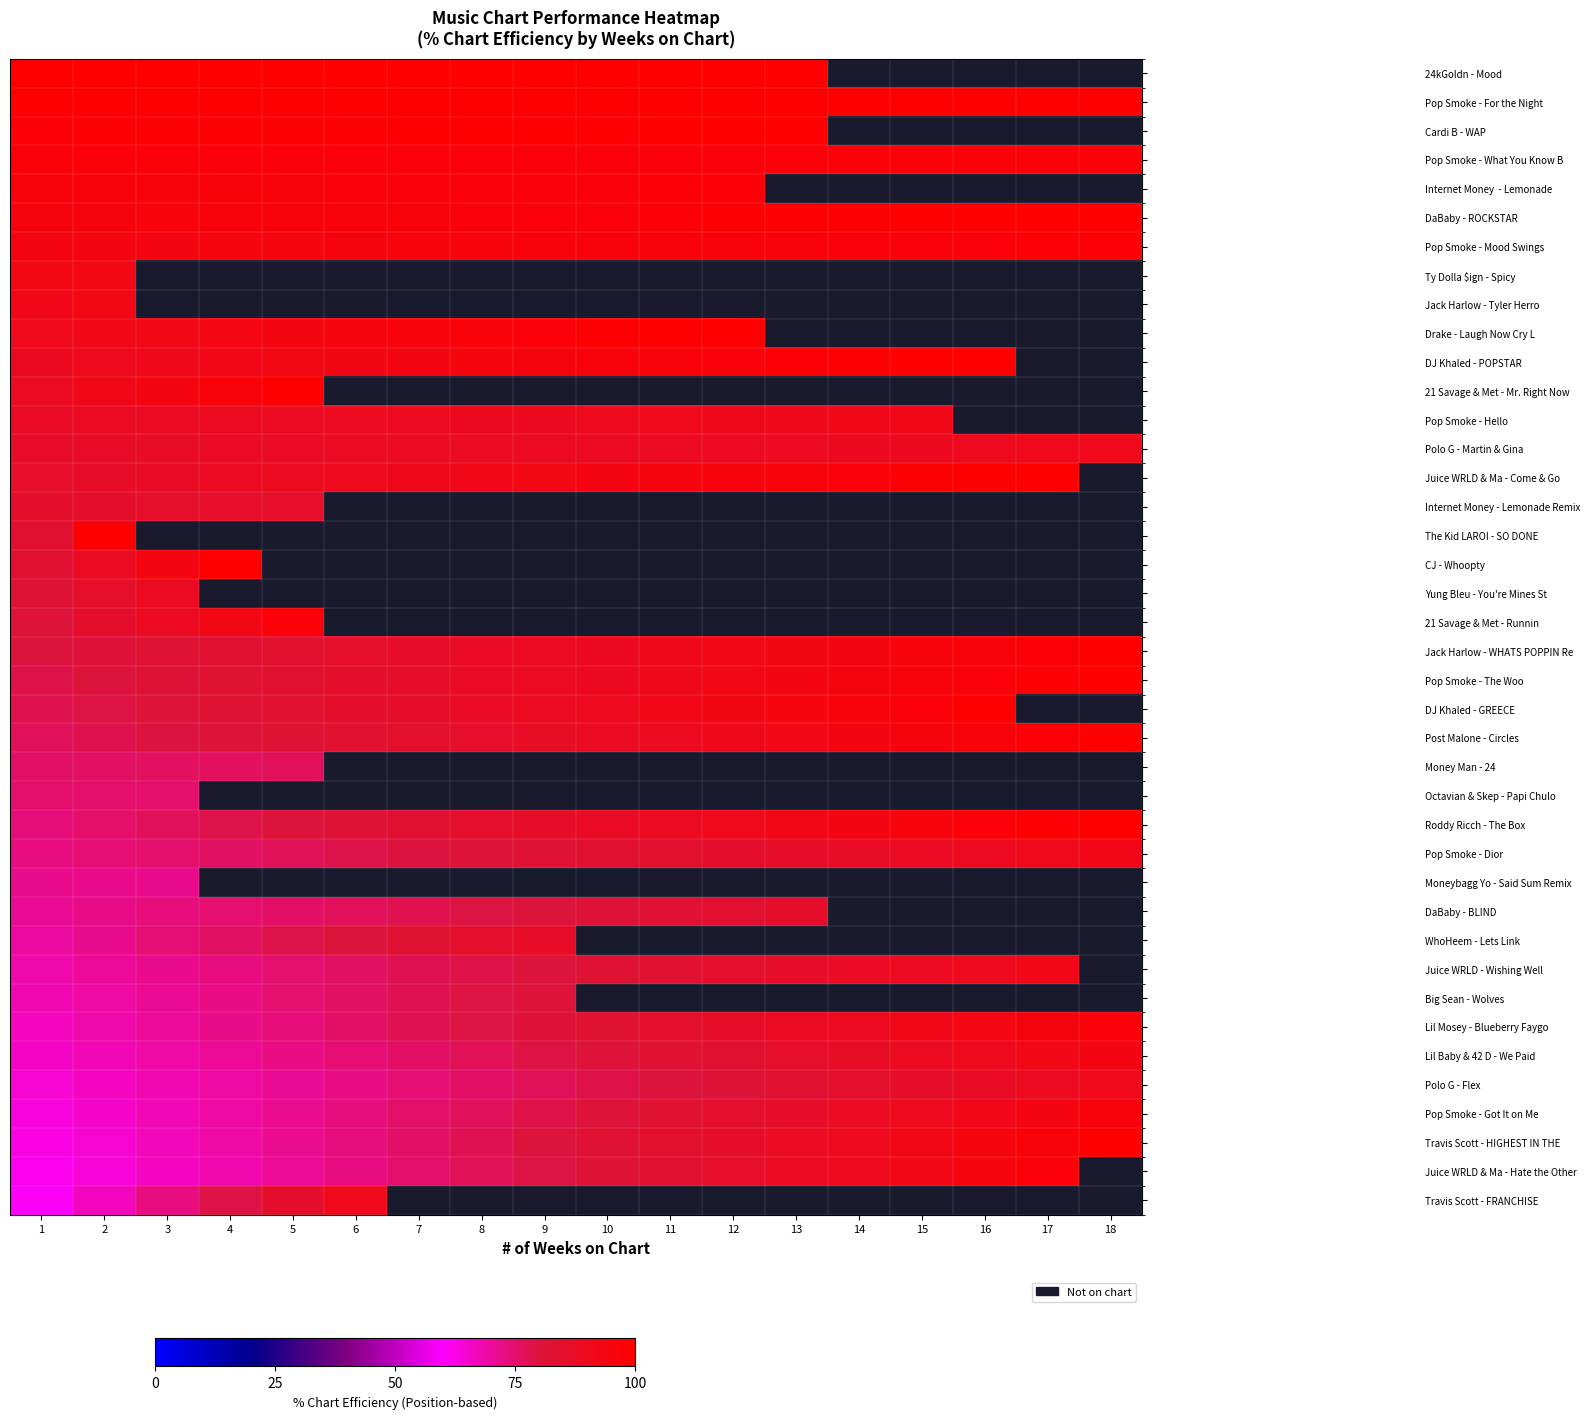

Is it true that Juice WRLD & Ma - Hate the Other equals 97.0 at 17?

True